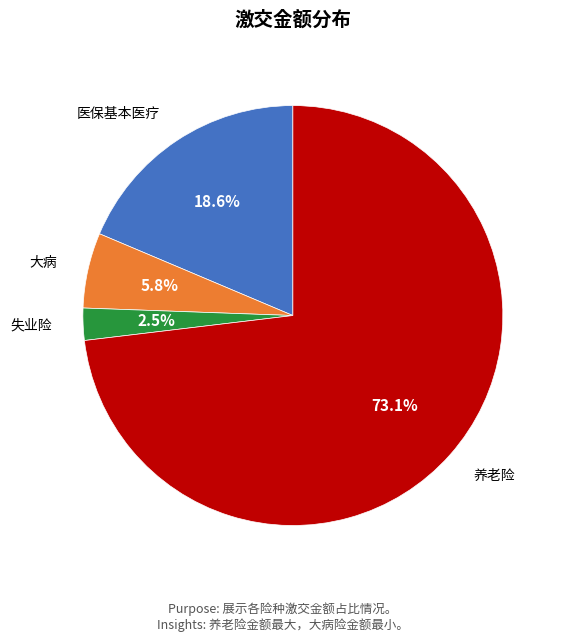

Is there any slice that represents more than half of the pie?

Yes